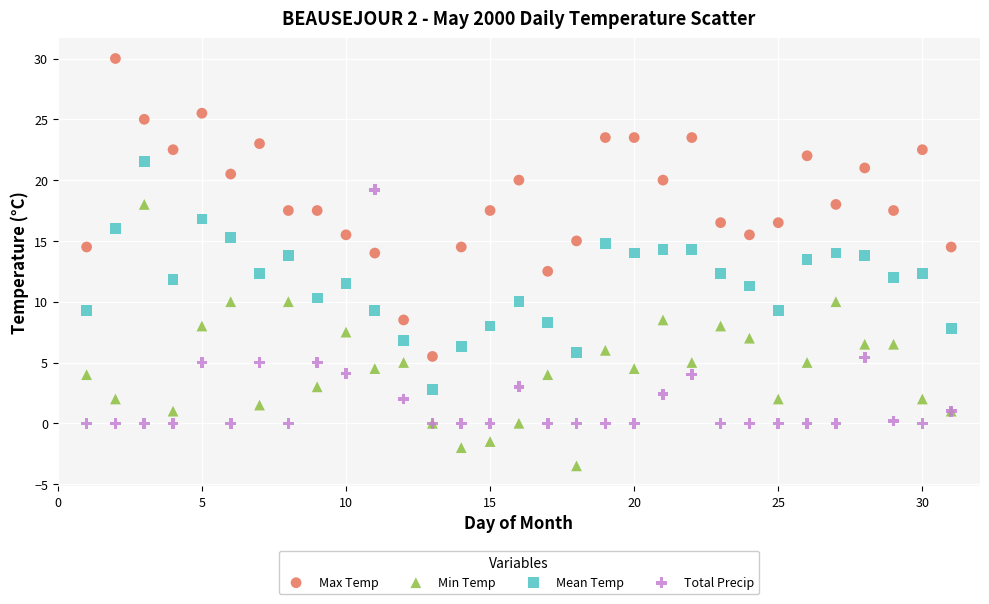

Which series has the widest spread of Y values?

Max Temp